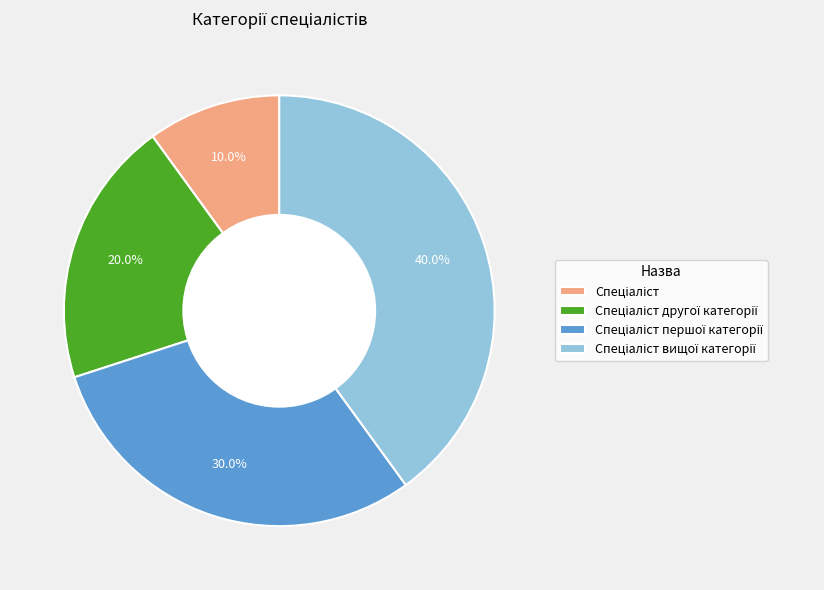

Is there a majority slice in this chart?

No